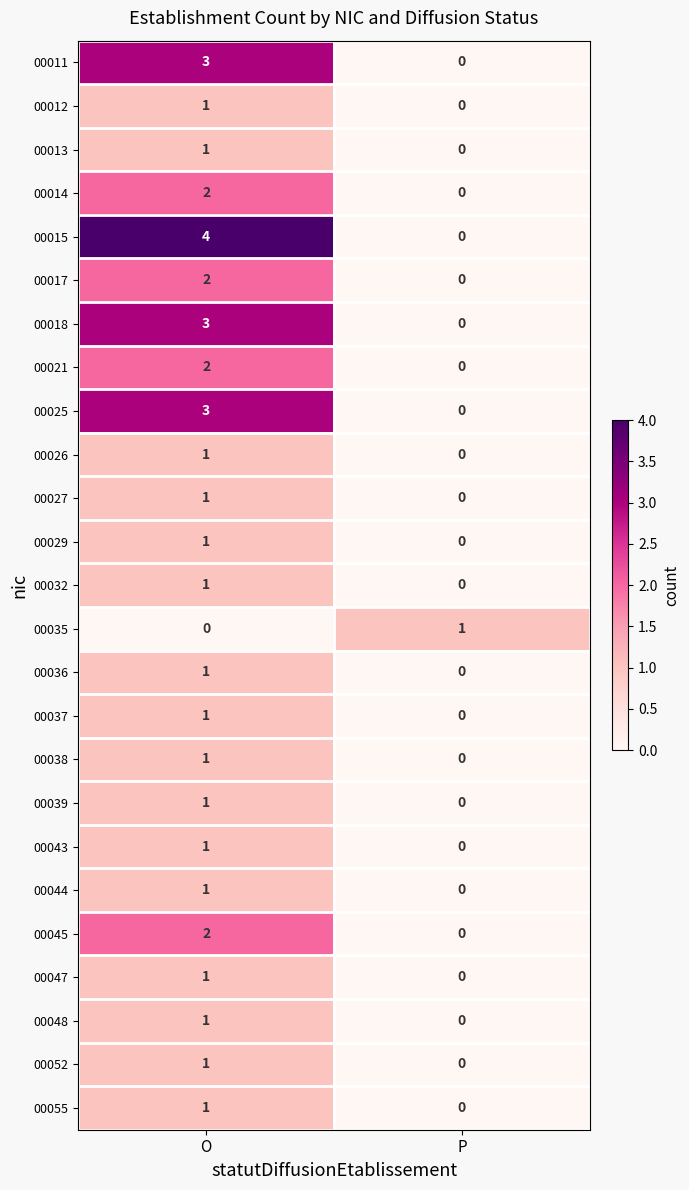

What is the sum of the 00018 values at P and O?

3